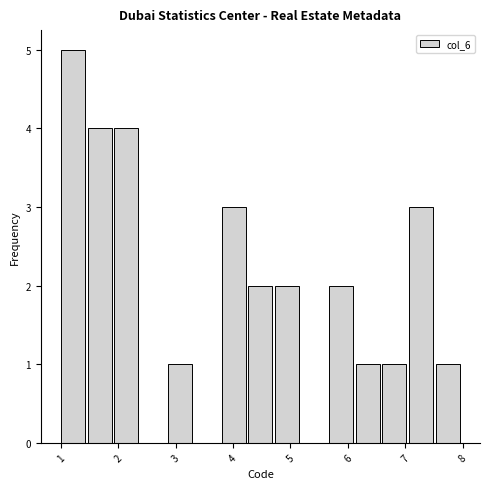

Reading left to right, transcribe this chart: for each bar, give the range it covers on the x-axis and its height. Neither the bar edges nor the heights are printed on the chart, so give them approximately, as read against the axes.

1.0 to 1.5: 5
1.5 to 1.9: 4
1.9 to 2.4: 4
2.4 to 2.9: 0
2.9 to 3.3: 1
3.3 to 3.8: 0
3.8 to 4.3: 3
4.3 to 4.7: 2
4.7 to 5.2: 2
5.2 to 5.7: 0
5.7 to 6.1: 2
6.1 to 6.6: 1
6.6 to 7.1: 1
7.1 to 7.5: 3
7.5 to 8.0: 1